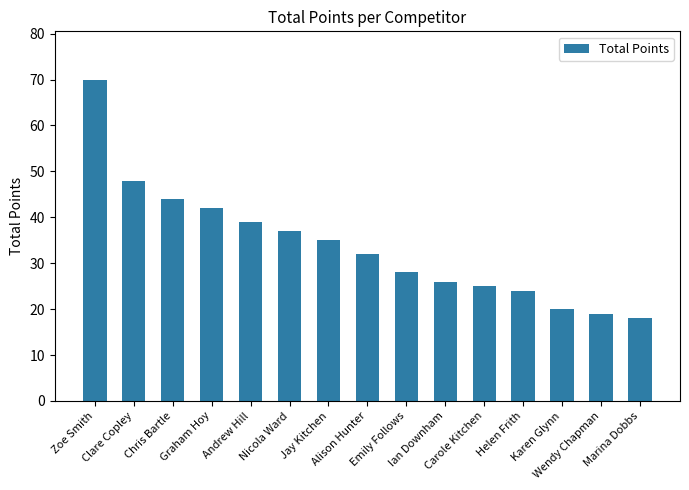

What is the difference between the maximum and second lowest values?

51